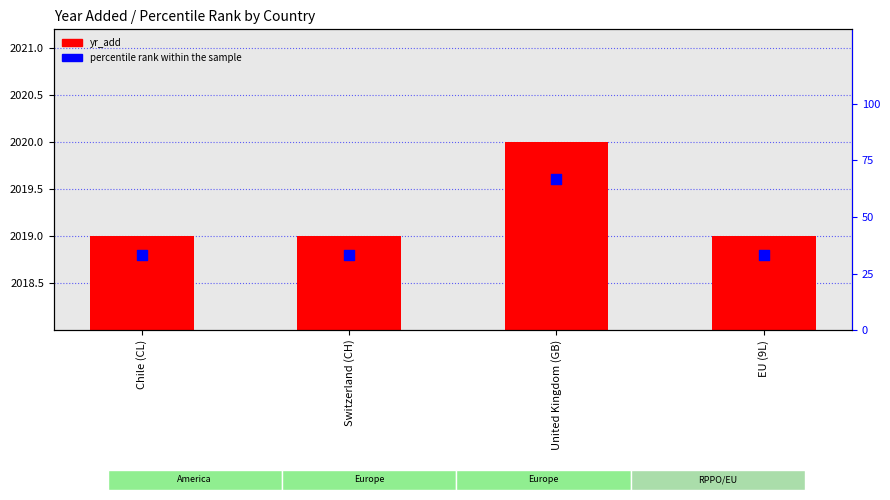

At which category is the sum across all series the highest?

United Kingdom (GB)